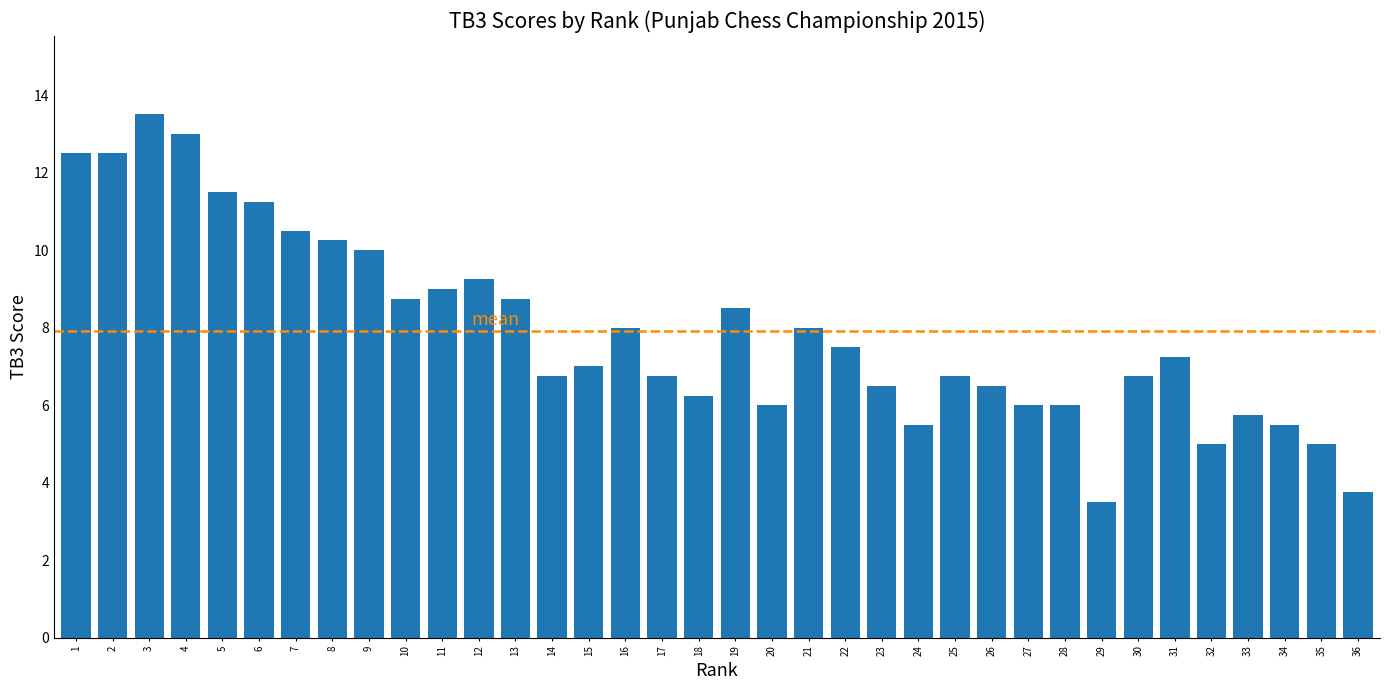

What value does the data have at 19?

8.5